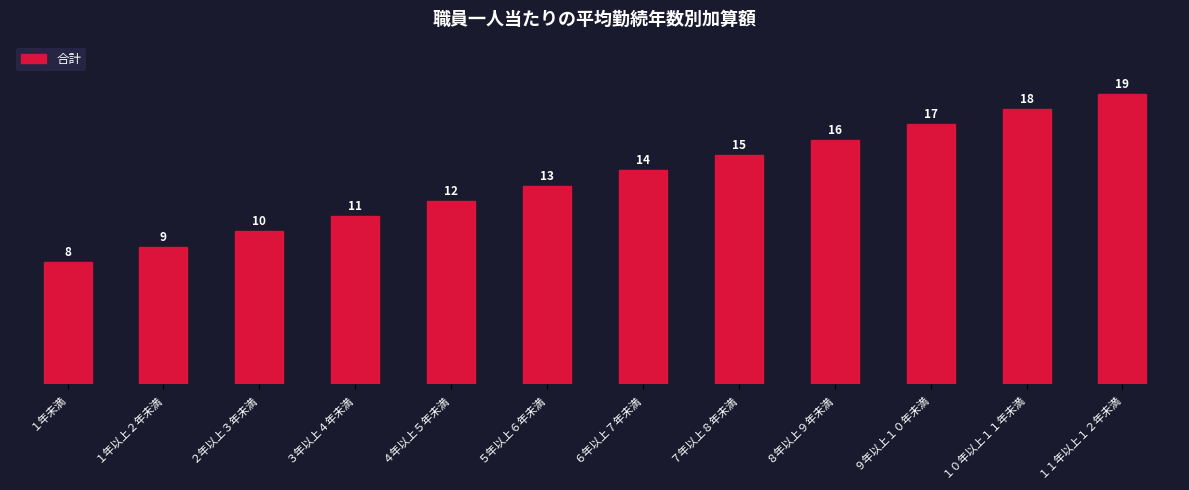

What is the average value?

14